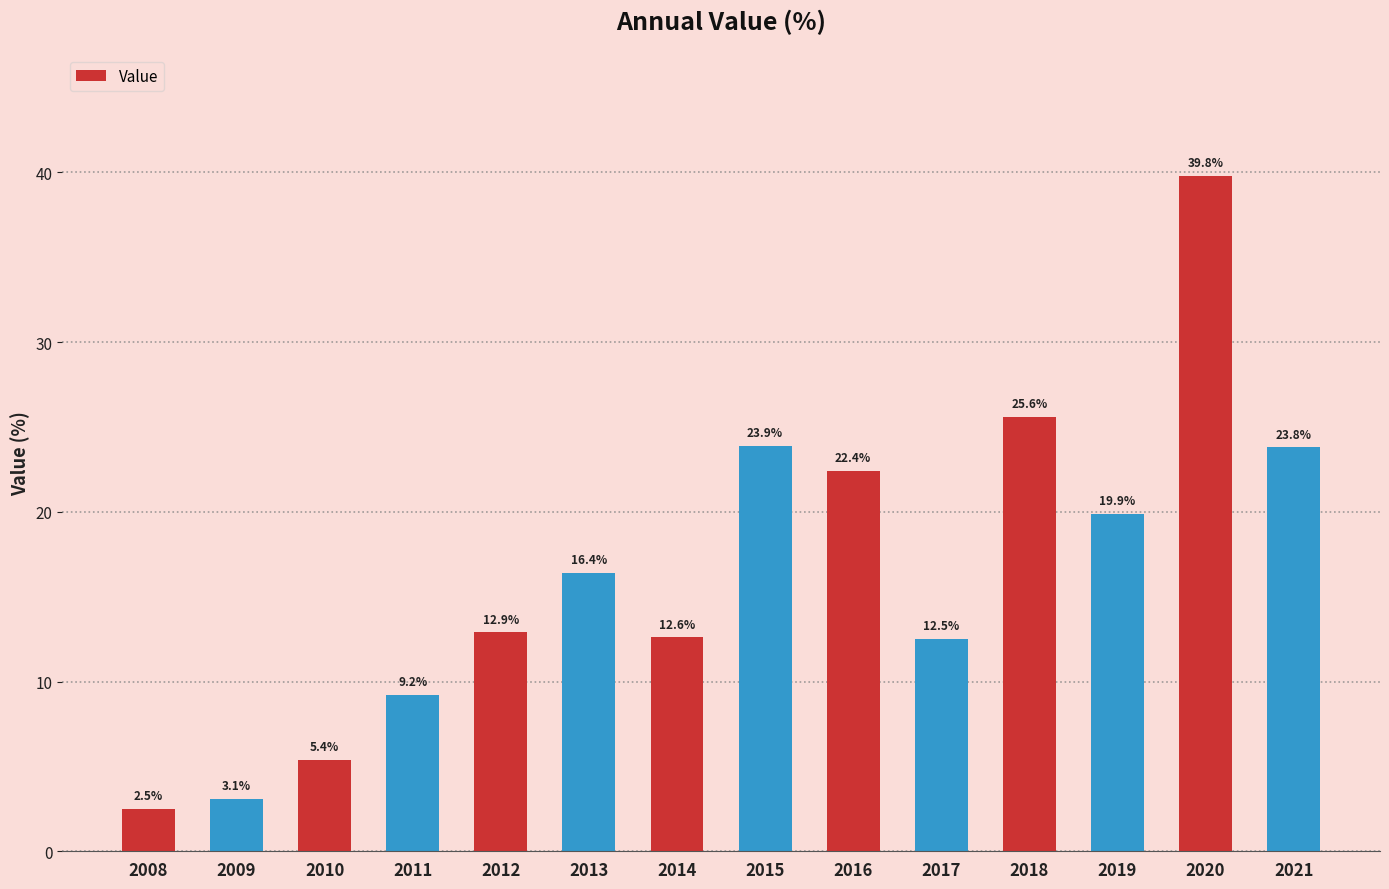

At which category does the chart reach its minimum across all series?

2008